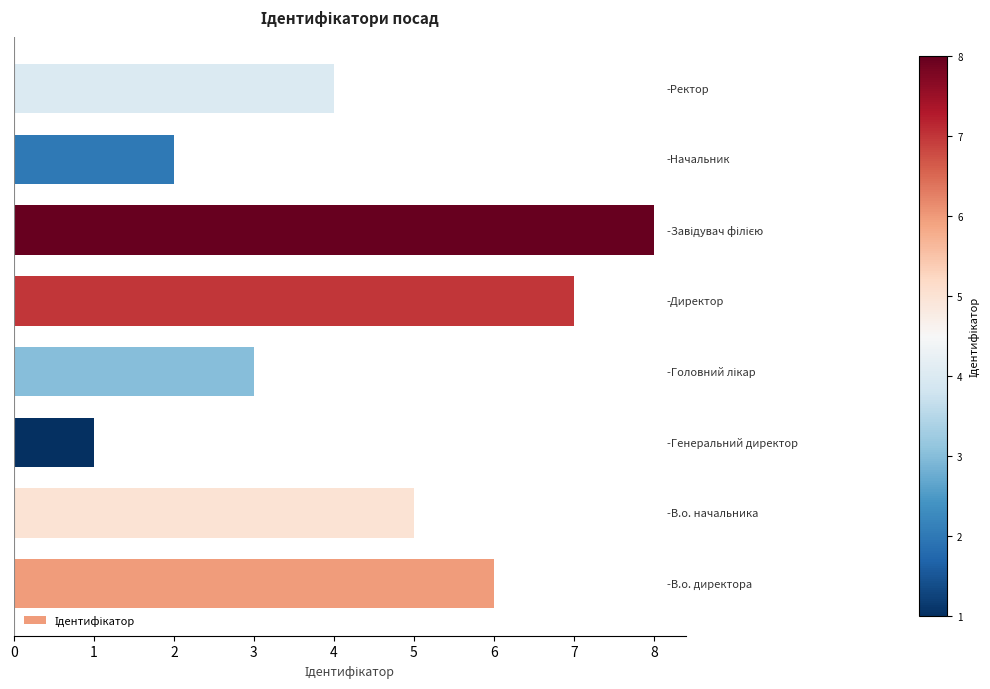

Reading top to bottom, extract all data points from this chart.

4	2	8	7	3	1	5	6